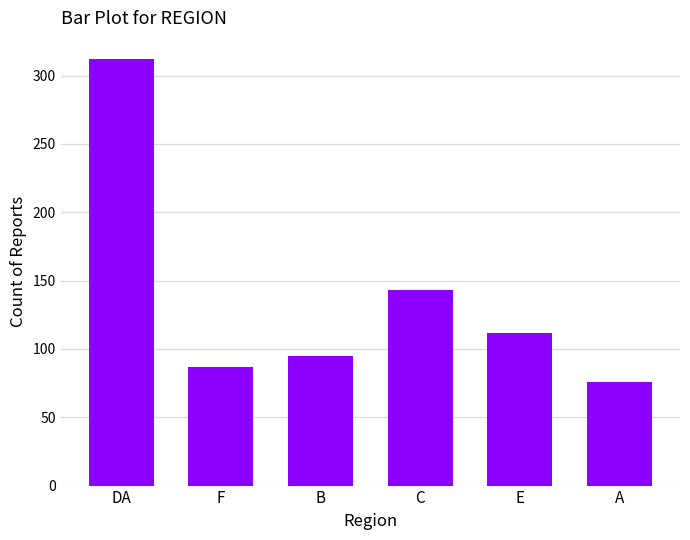

List the labels in order of value, largest first.

DA, C, E, B, F, A